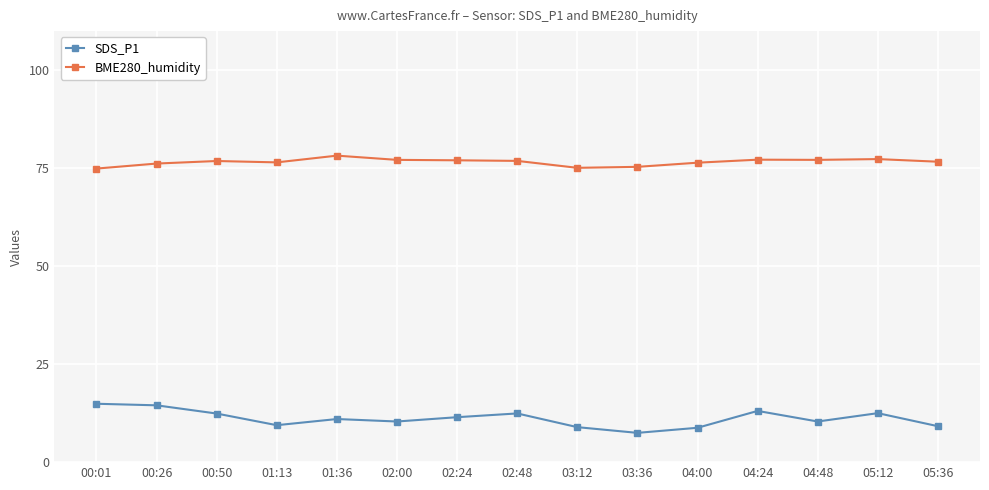

Which series has the largest total across all categories?

BME280_humidity